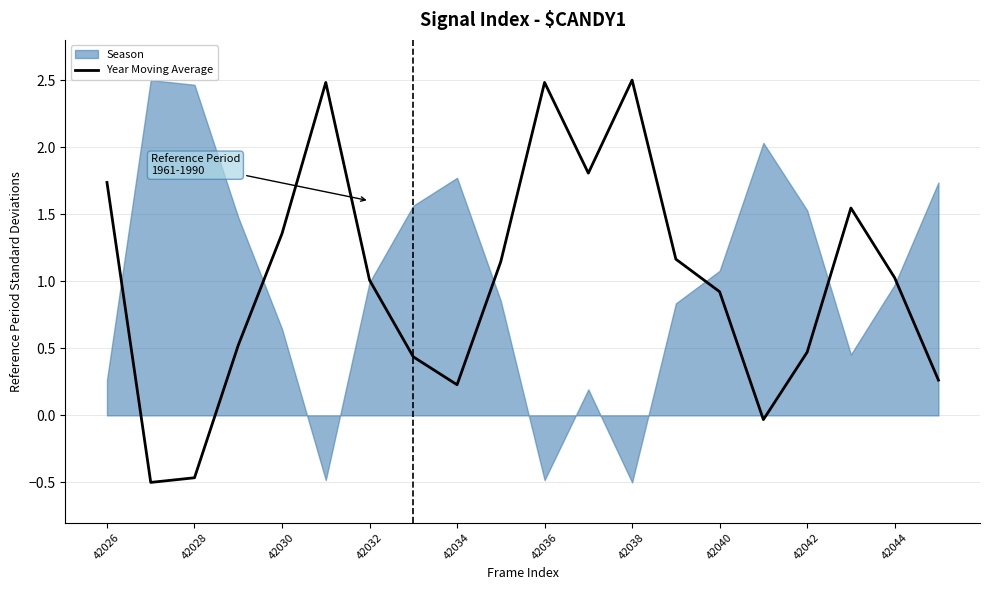

What is the smallest value displayed?

-0.5